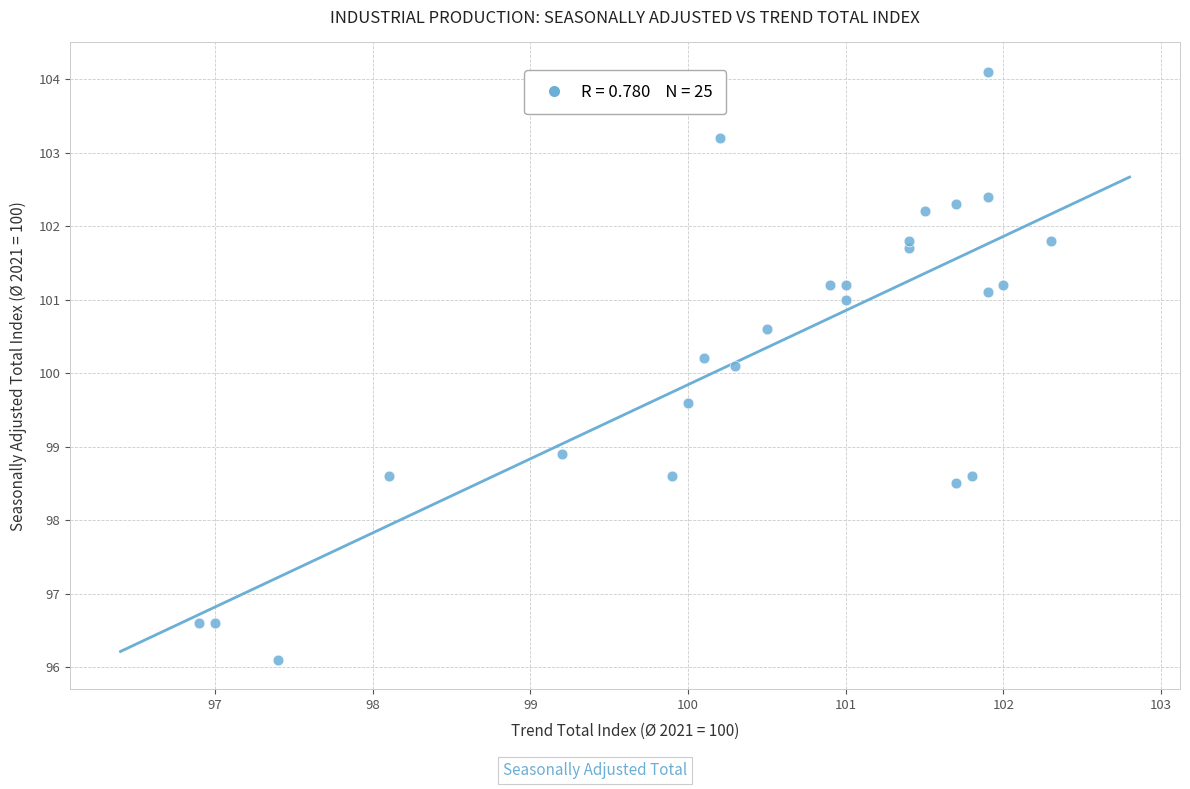

What Y value in the scatter plot is closest to 100?

100.1